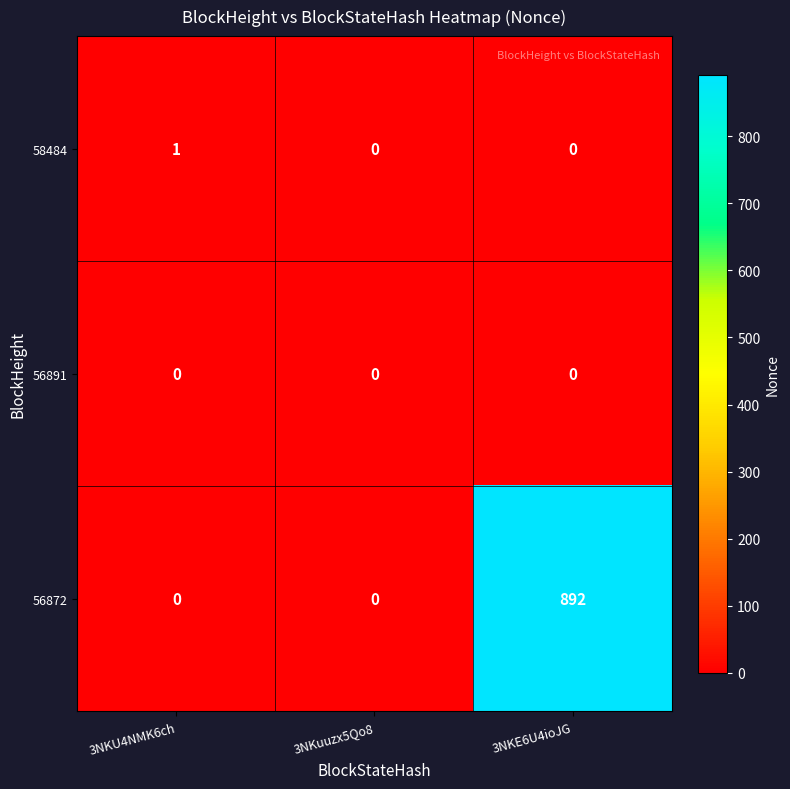

What is the difference between the highest and lowest values at 3NKE6U4ioJG?

892